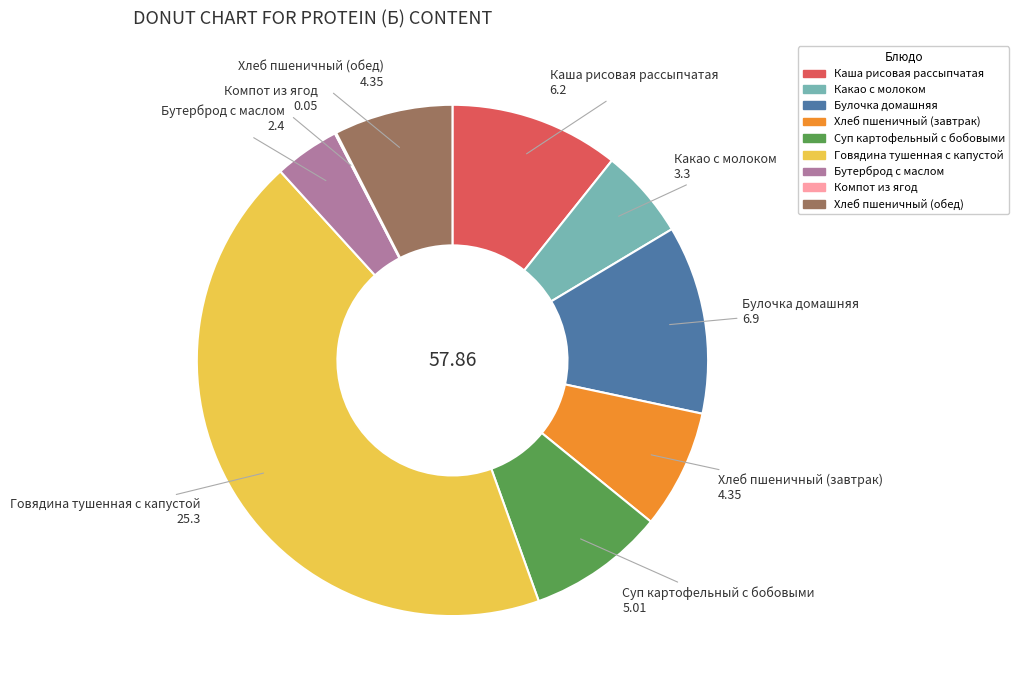

Is there a majority slice in this chart?

No